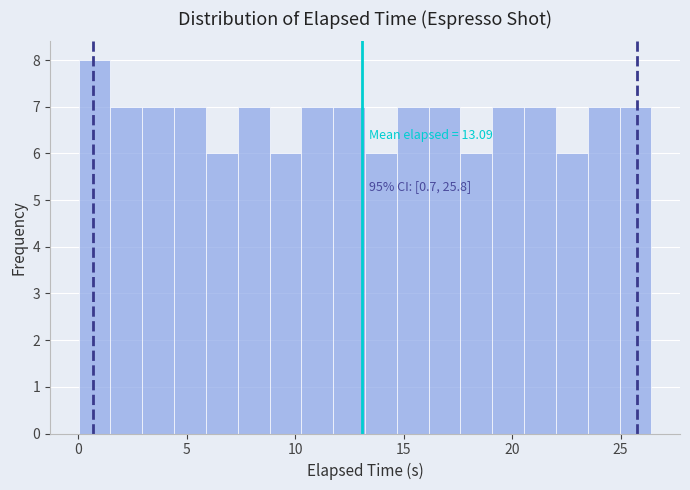

Around what value on the x-axis is the tallest bar? Give the approximate position of its centre, as read against the axis.

1.0